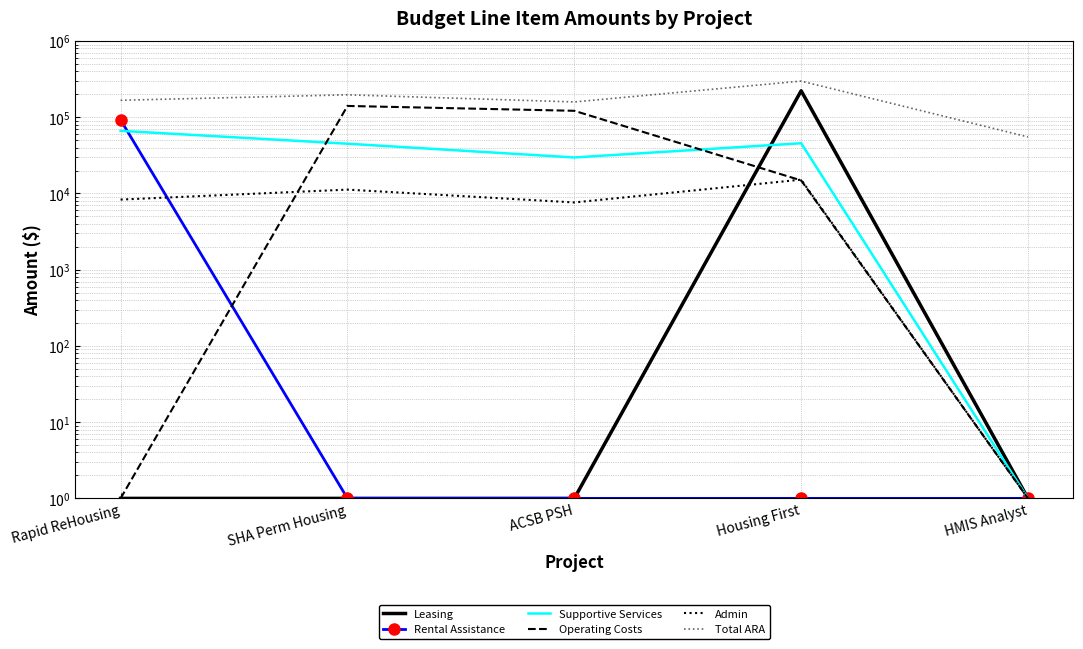

What is the label of the 3rd point from the left?

ACSB PSH